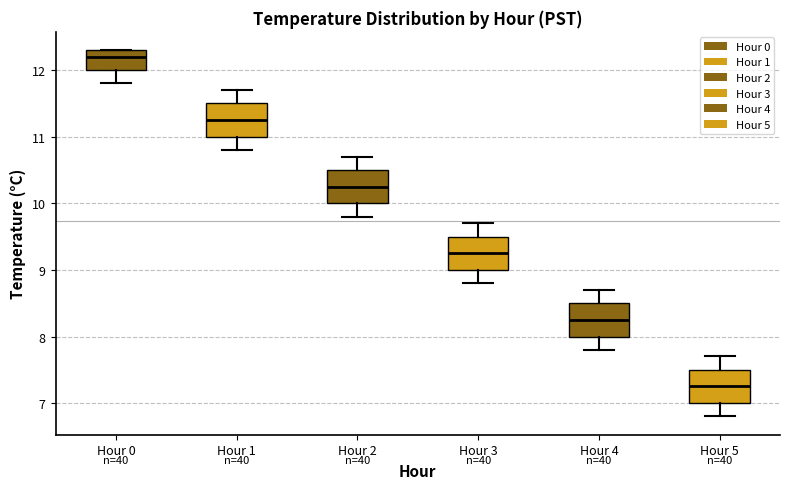

Reading left to right, transcribe this box plot: for each box, give where its median line is, the range the box spans, and where its two whiskers end, as read against the y-axis. The values are not printed on the chart, so give them approximately, as read against the axis.

Hour 0: median 12.2, box 12.0 to 12.3, whiskers 11.8 to 12.3
Hour 1: median 11.3, box 11.0 to 11.5, whiskers 10.8 to 11.7
Hour 2: median 10.3, box 10.0 to 10.5, whiskers 9.8 to 10.7
Hour 3: median 9.3, box 9.0 to 9.5, whiskers 8.8 to 9.7
Hour 4: median 8.3, box 8.0 to 8.5, whiskers 7.8 to 8.7
Hour 5: median 7.3, box 7.0 to 7.5, whiskers 6.8 to 7.7